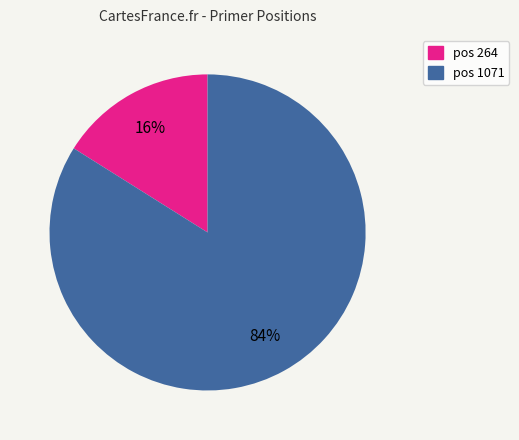

Does any single category account for the majority?

Yes